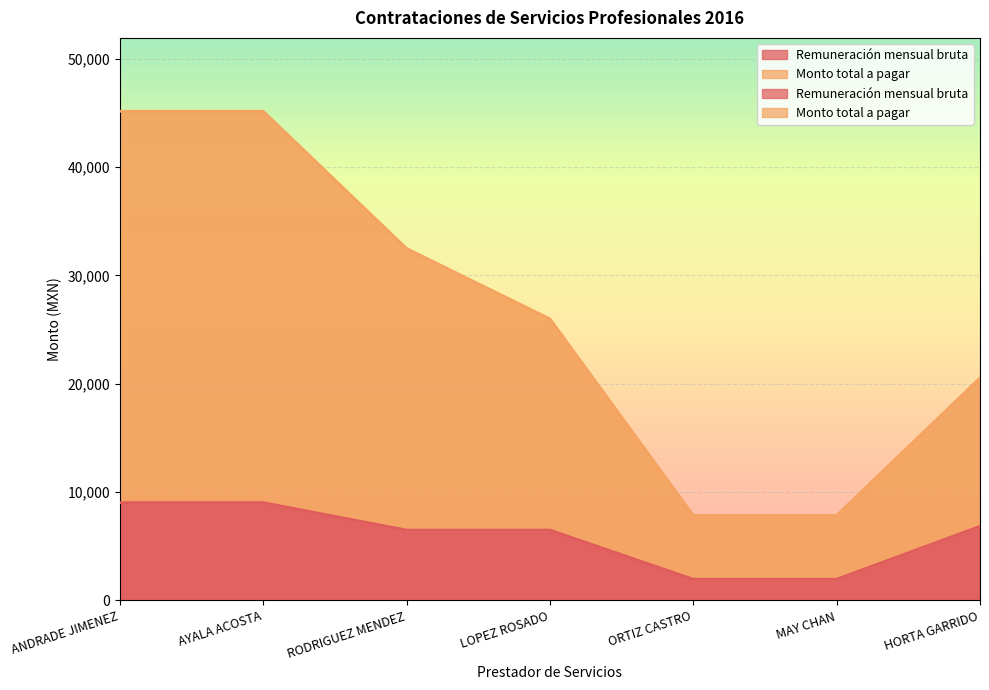

What is the label of the 5th point from the left?

ORTIZ CASTRO